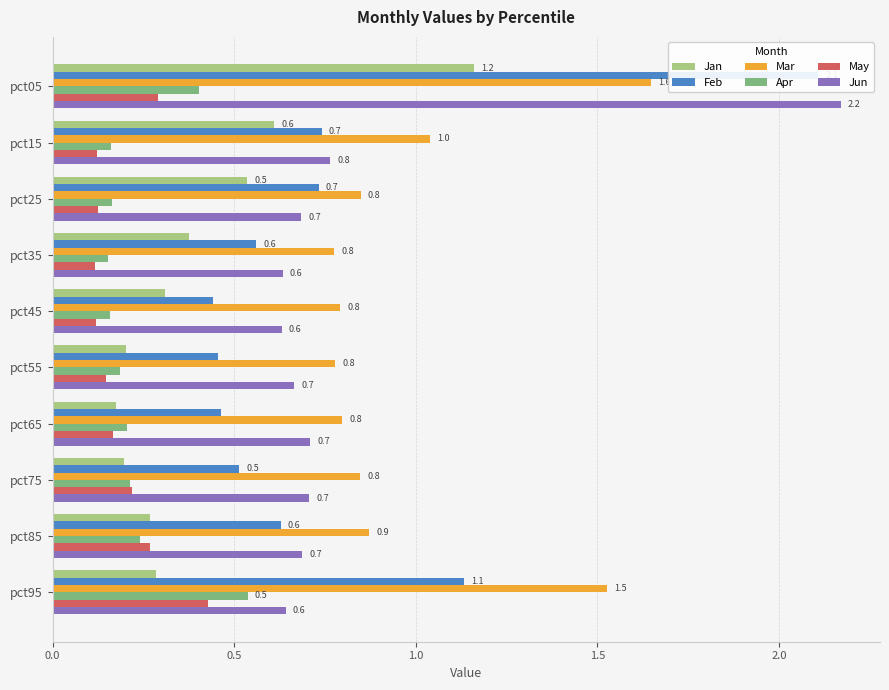

What is the highest value of the Feb series?

2.1